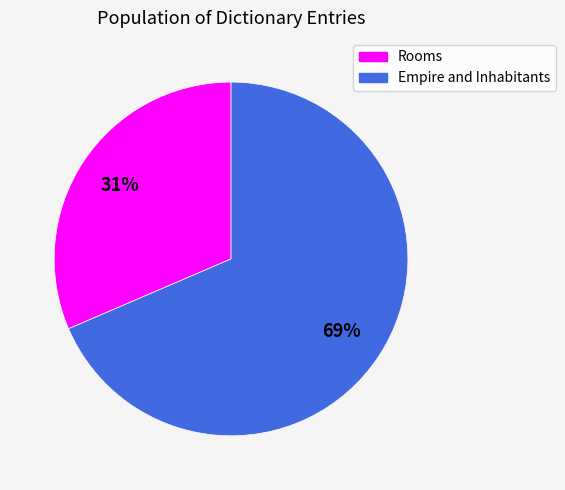

To the nearest percent, what is the average slice percentage?

50%